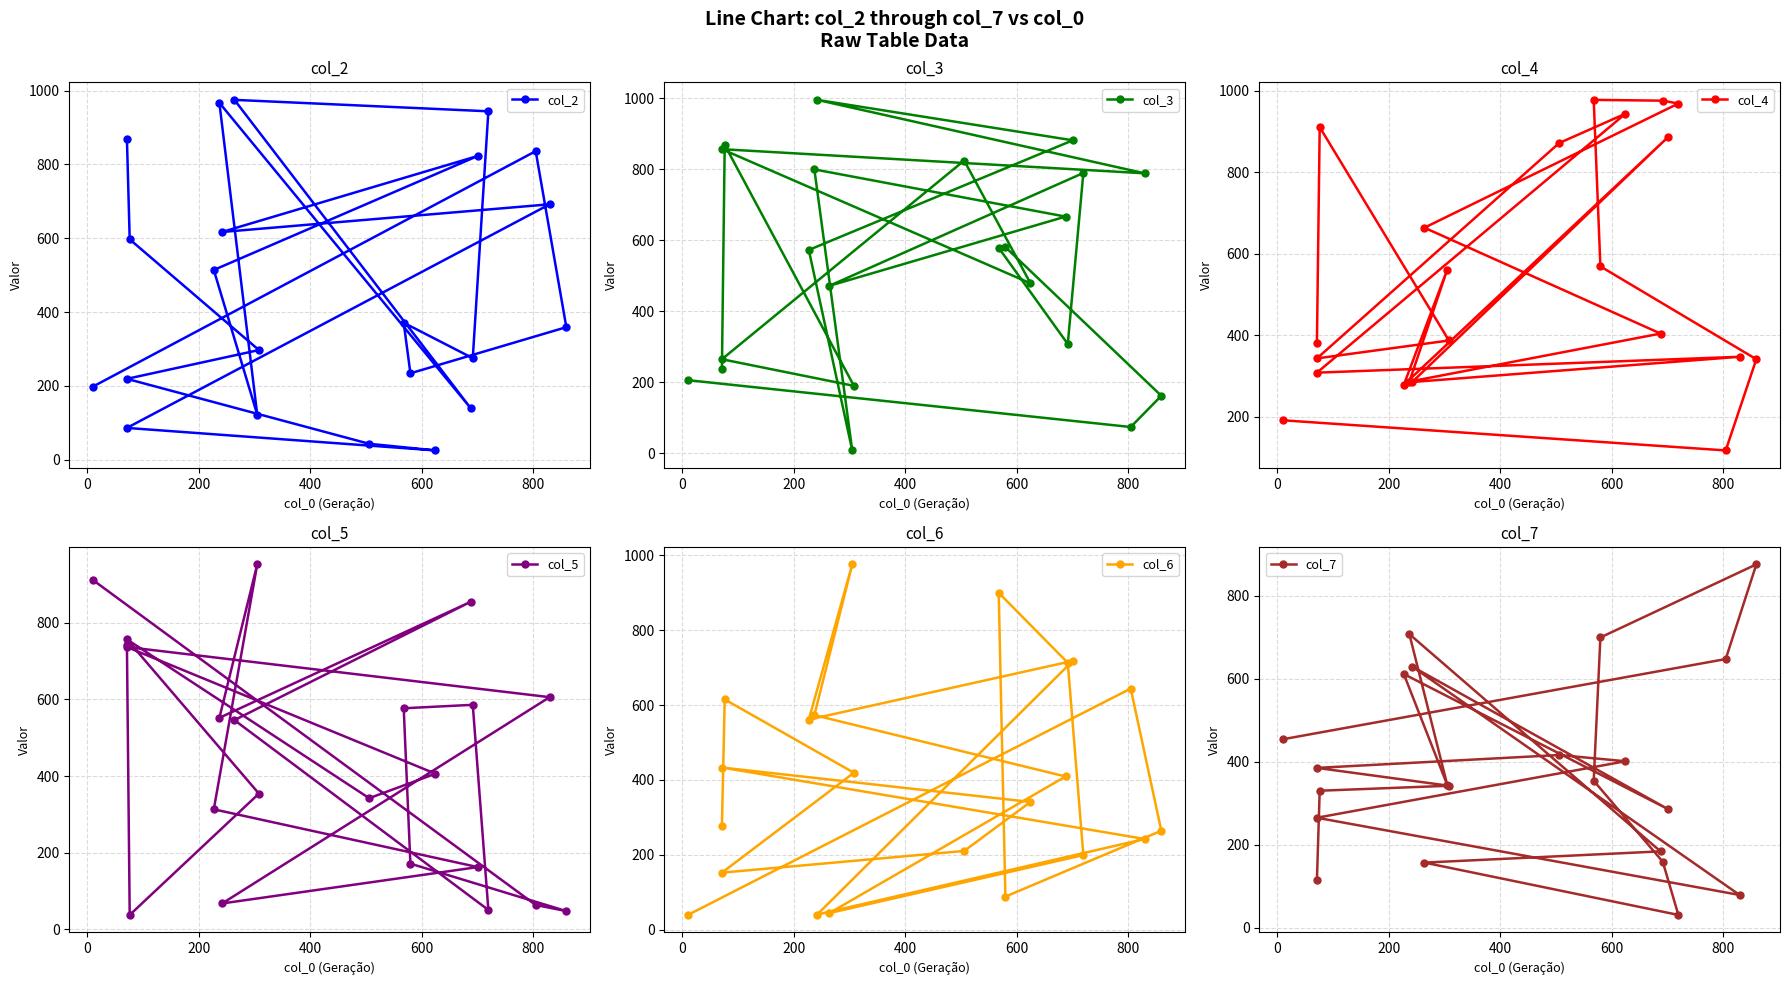

How many lines are shown in the chart?

6